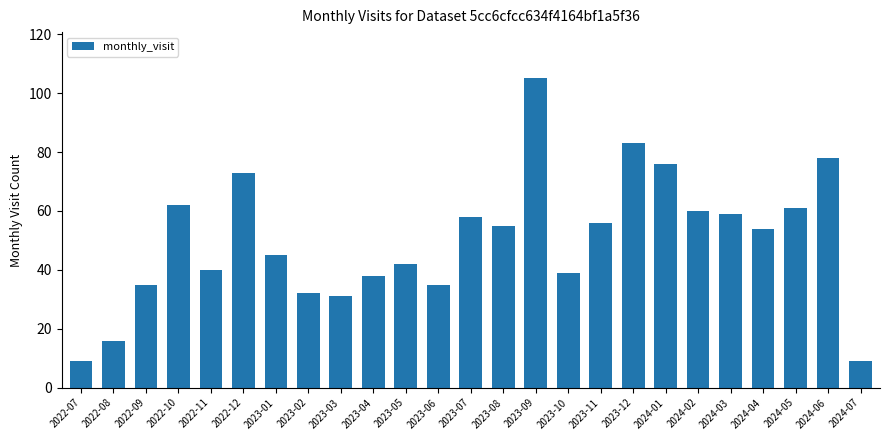

Where does the data first go above 54?

2022-10